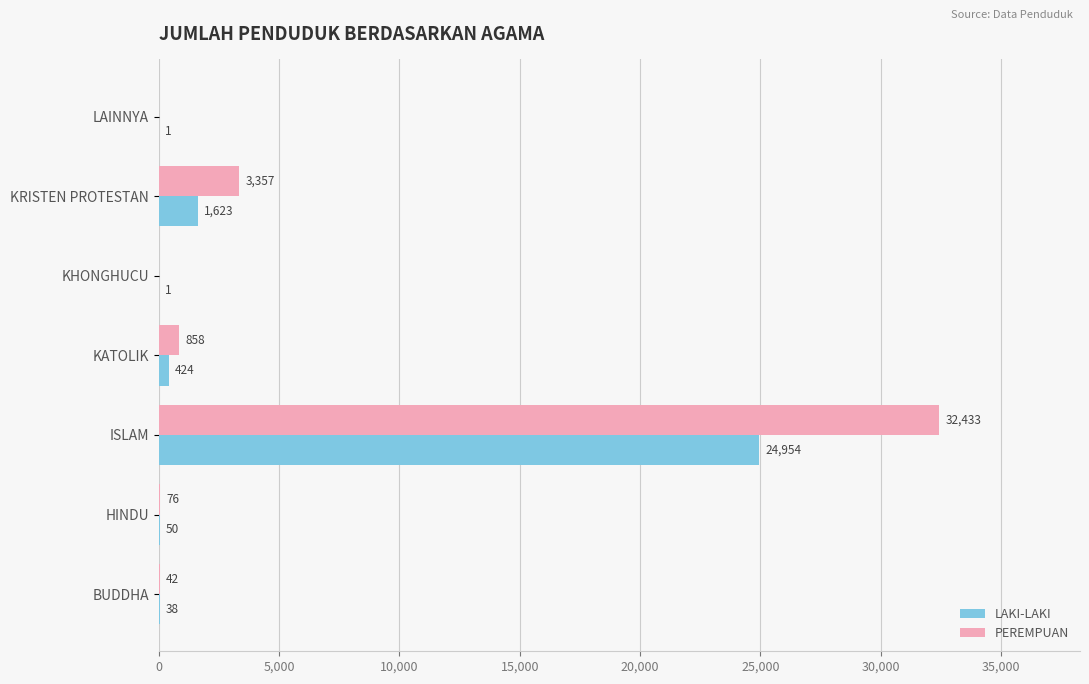

Which series has the largest total across all categories?

PEREMPUAN